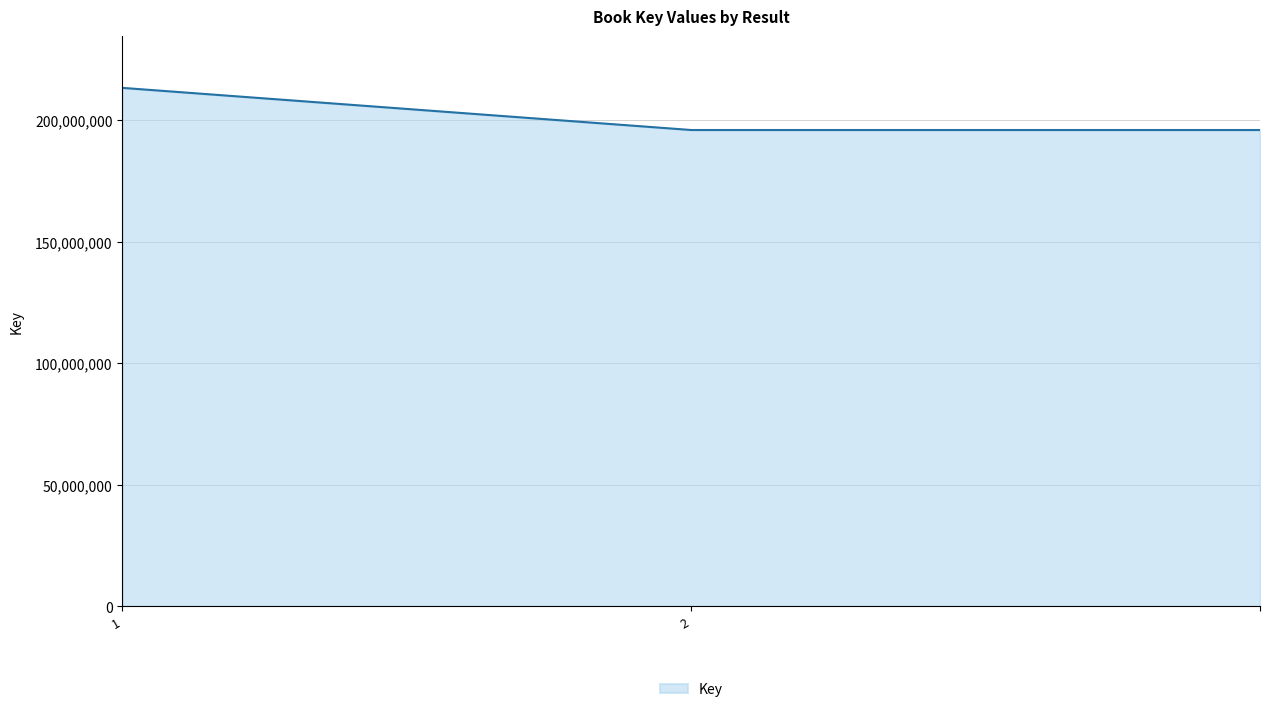

What is the greatest value displayed?

213211608